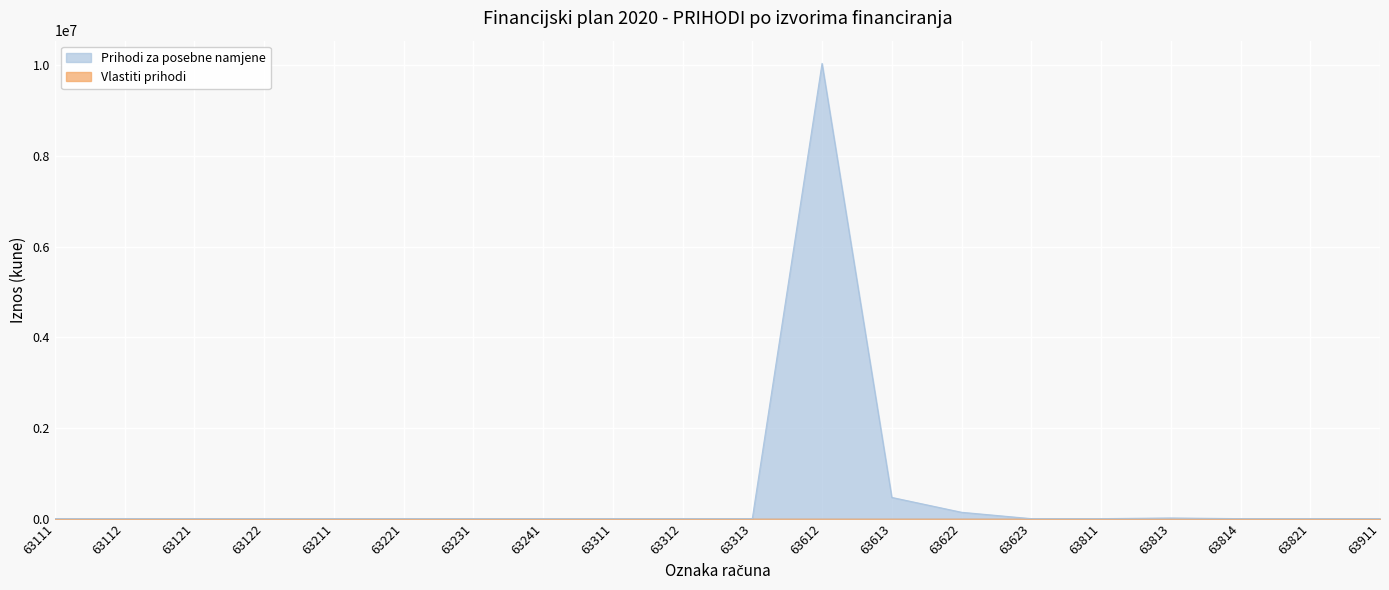

Reading left to right, transcribe all the data shown in this chart.

0	0	0	0	0	0	0	0	0	0	0	10042632	468494	140526	0	0	15000	0	0	0